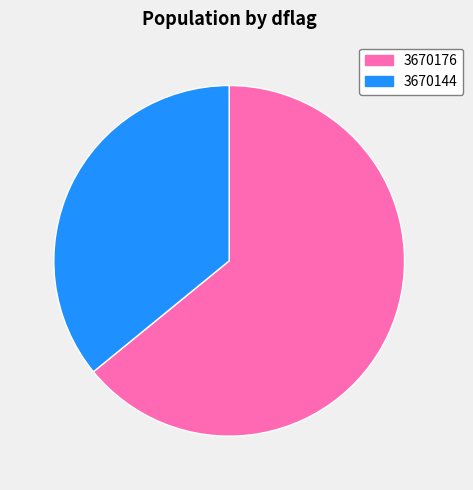

What is the largest slice in the pie chart?

3670176